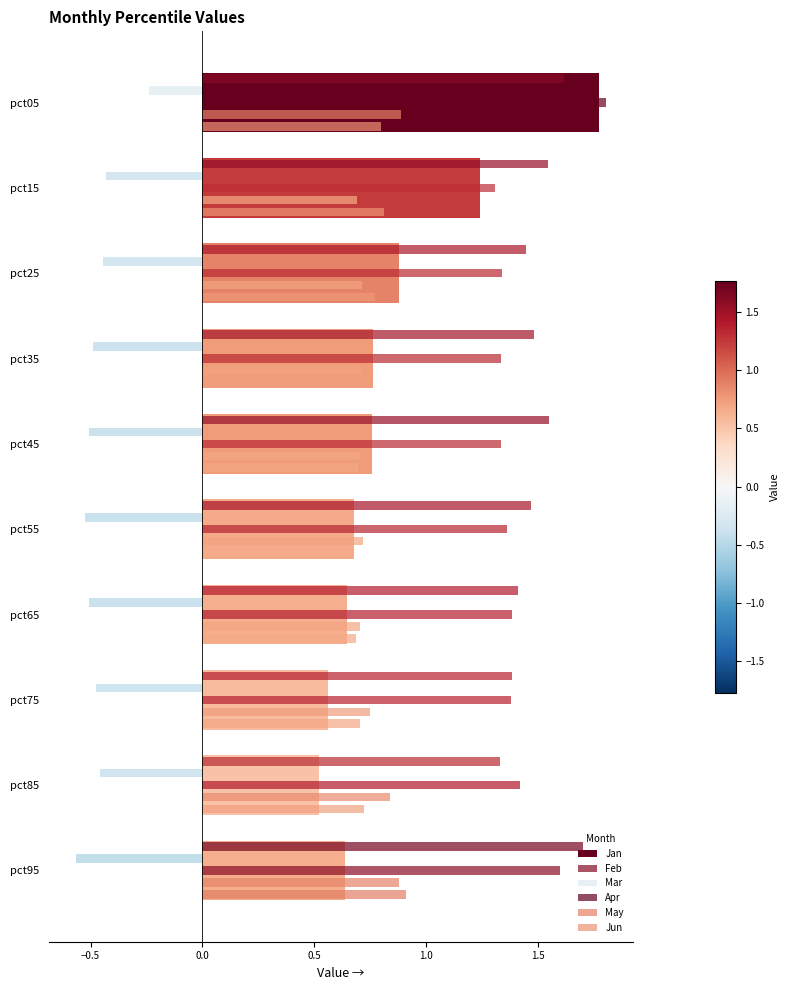

What is the sum of all Apr values?

14.3